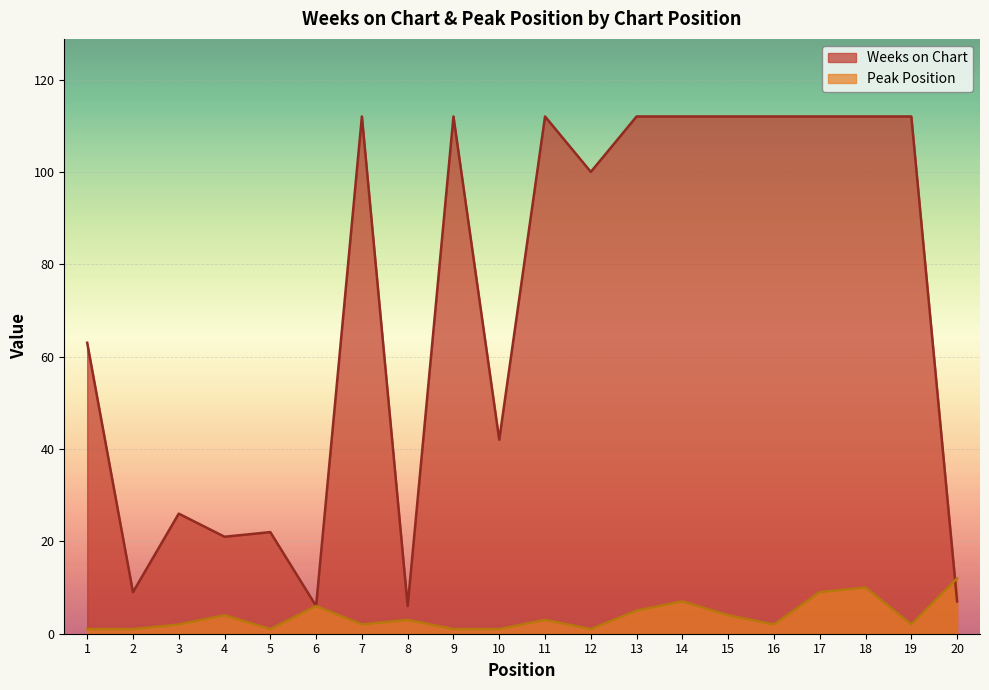

Which series changed the most between 9 and 20?

Weeks on Chart